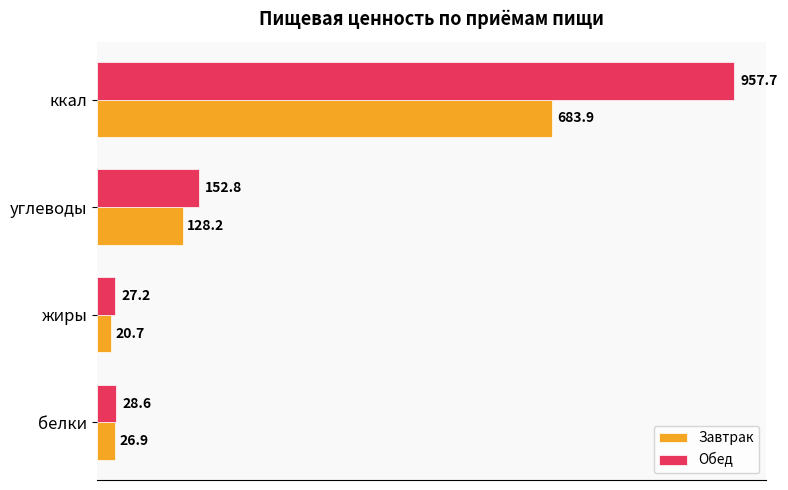

What is the smallest value displayed?

20.7